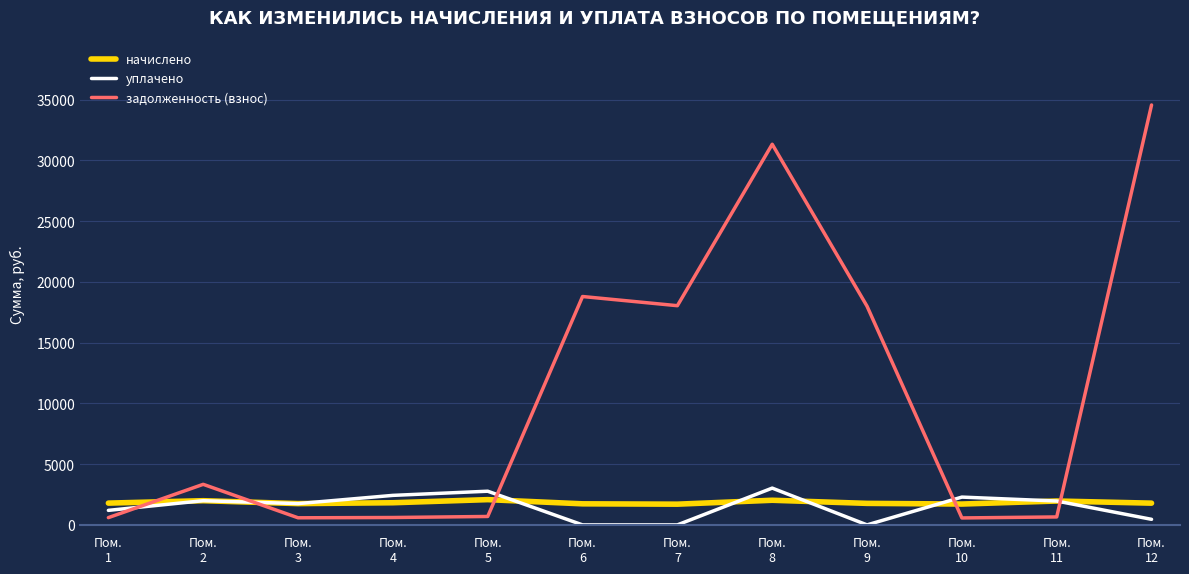

What is the approximate value of задолженность (взнос) at Пом.
5?

692.9